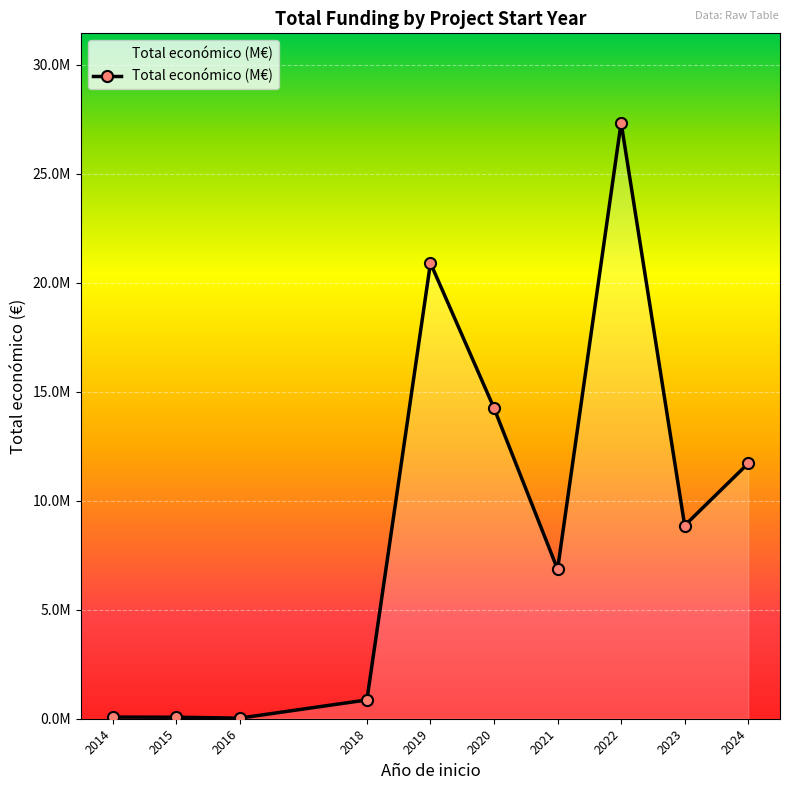

Where is the first local maximum?

2019